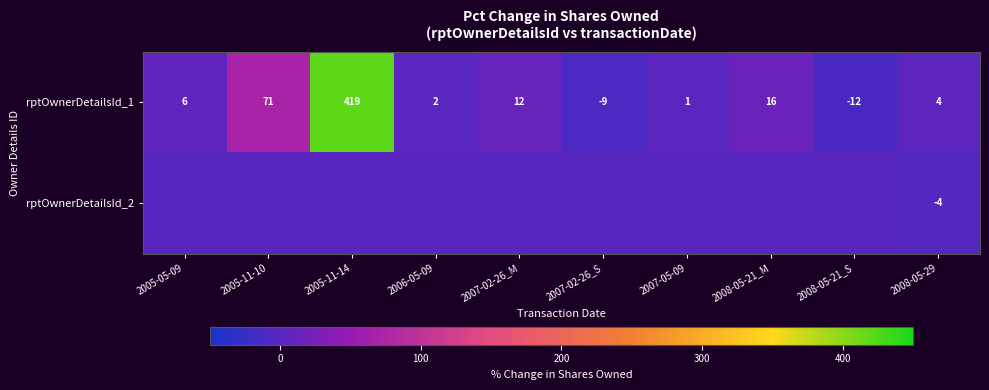

What is the greatest value displayed?

419